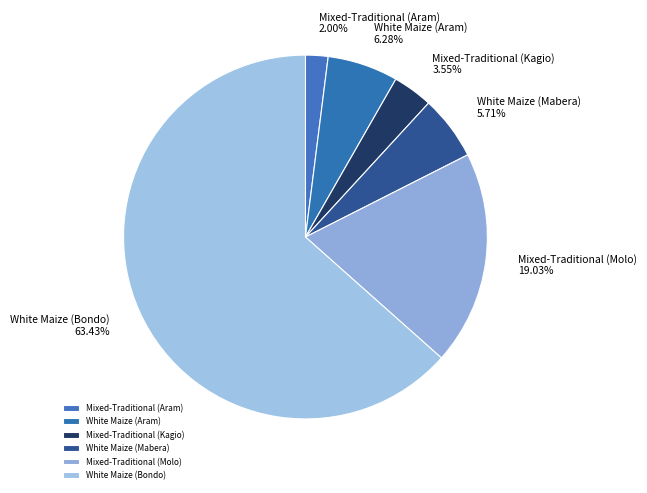

Does any single category account for the majority?

Yes